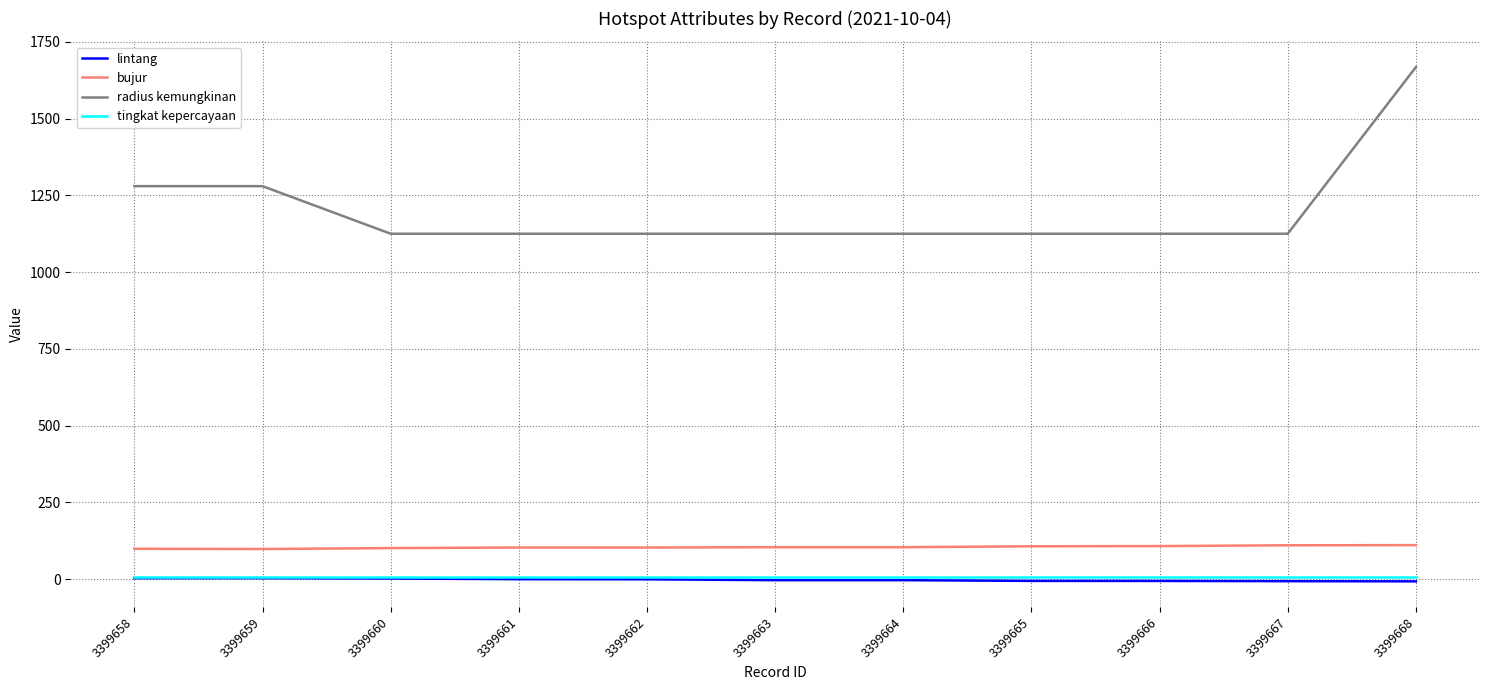

What is the lowest value of the bujur series?

97.7